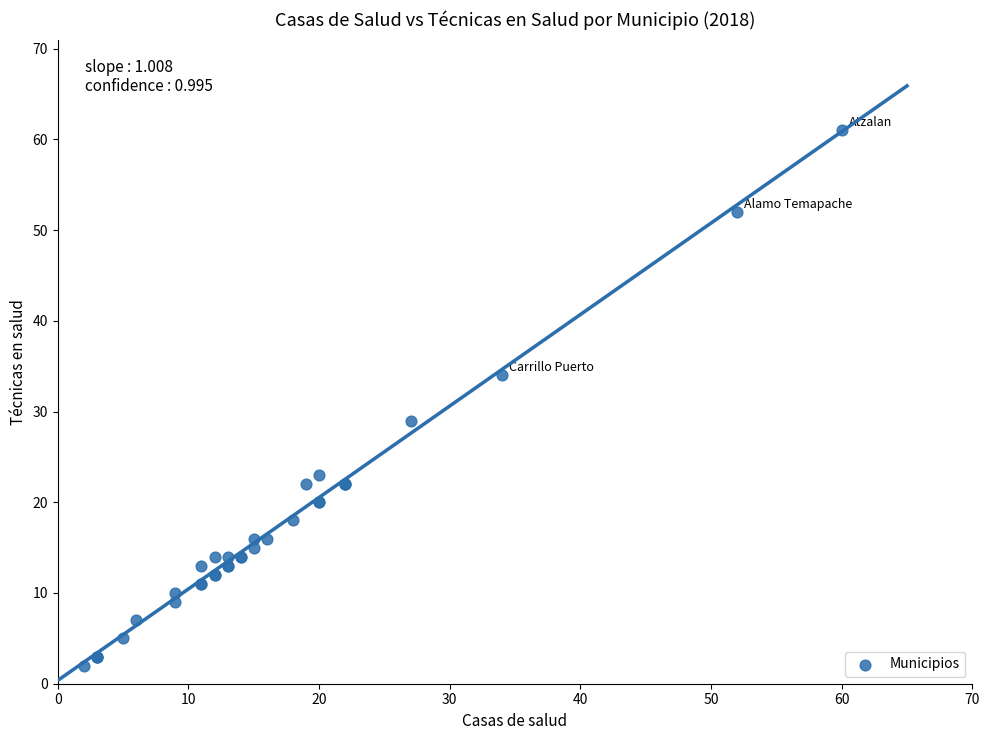

What Y value in the scatter plot is closest to 31?

29